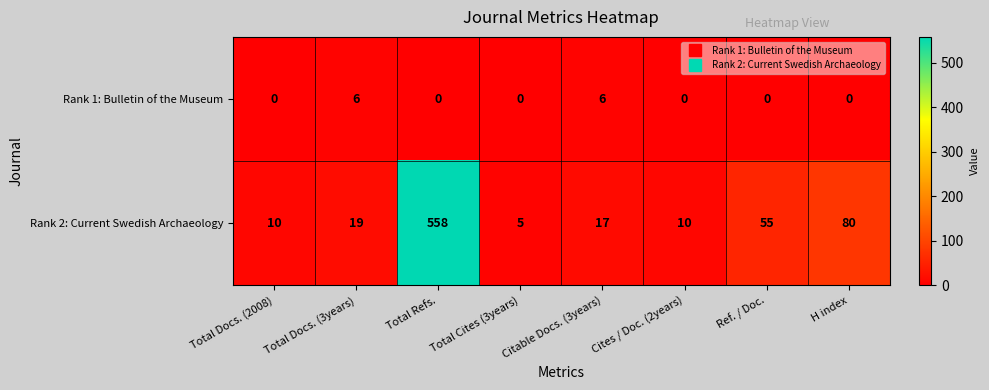

The Rank 1: Bulletin of the Museum series shows -2 at Total Cites (3years). True or false?

False